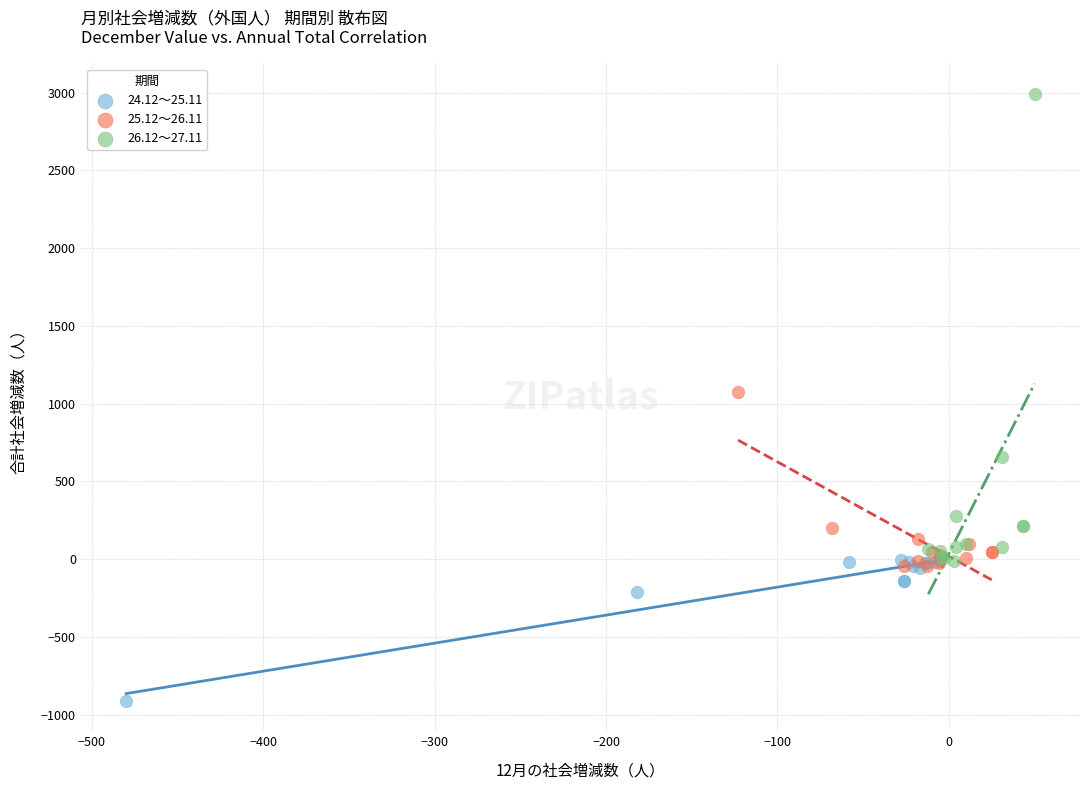

Which series has the largest Y range (max minus min)?

26.12～27.11